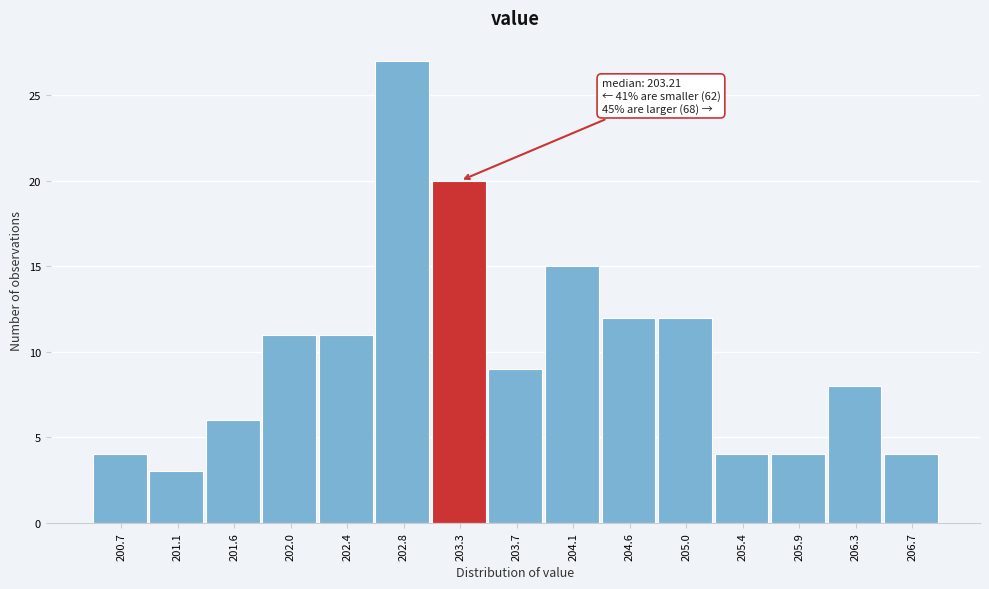

Which range on the x-axis has the tallest bar?

202.63 to 203.06